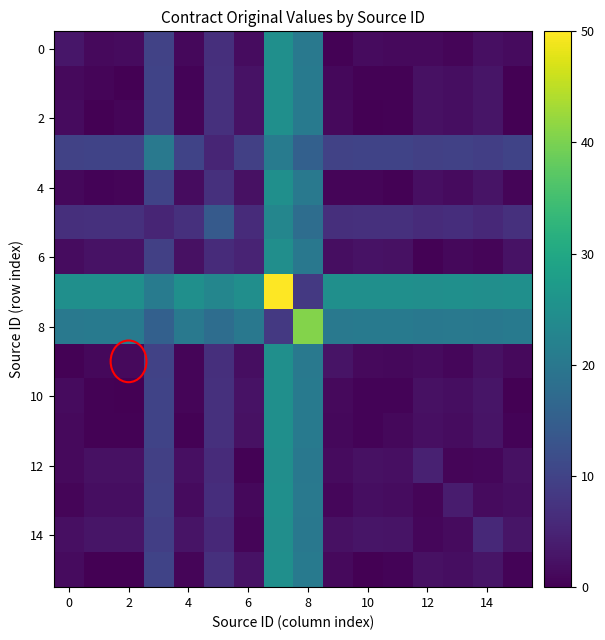

What is the greatest value displayed?

50.0